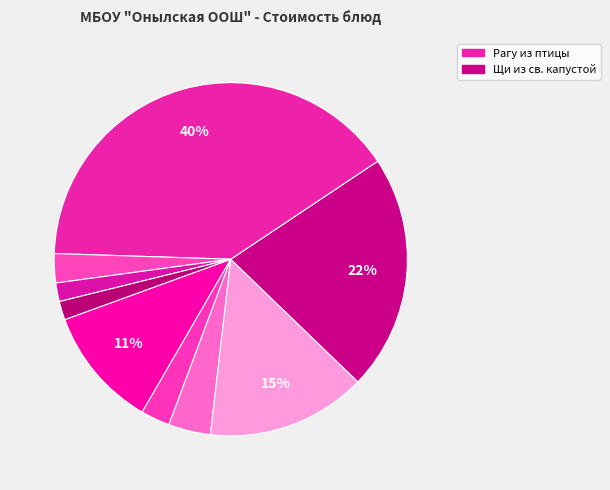

To the nearest percent, what is the difference between the largest and smallest slice percentages?

38%